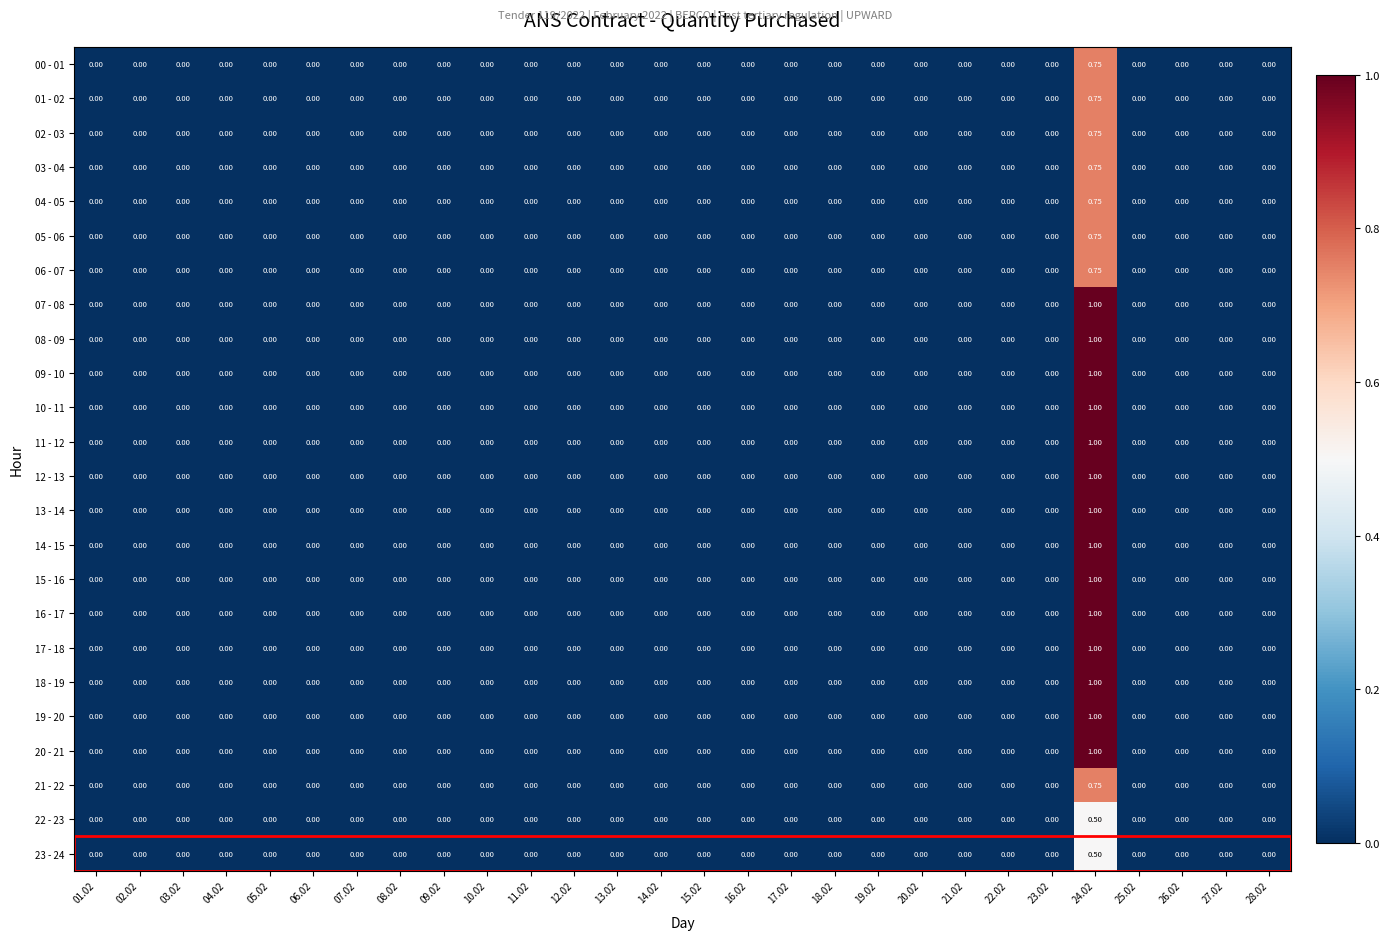

Which series has the widest spread of values?

07 - 08